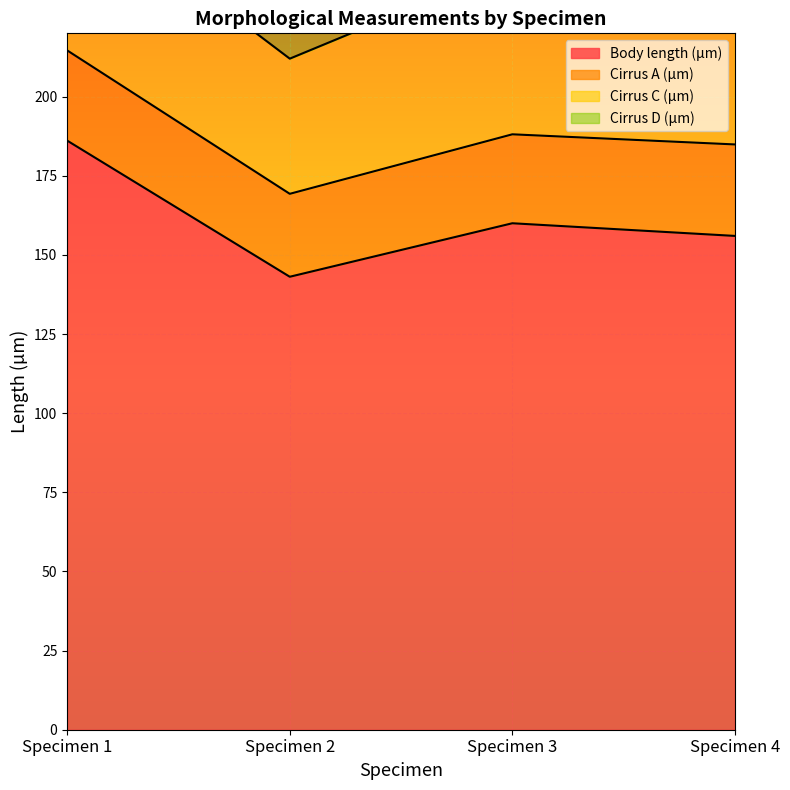

Is it true that Cirrus A (µm) equals 28.9 at Specimen 4?

True